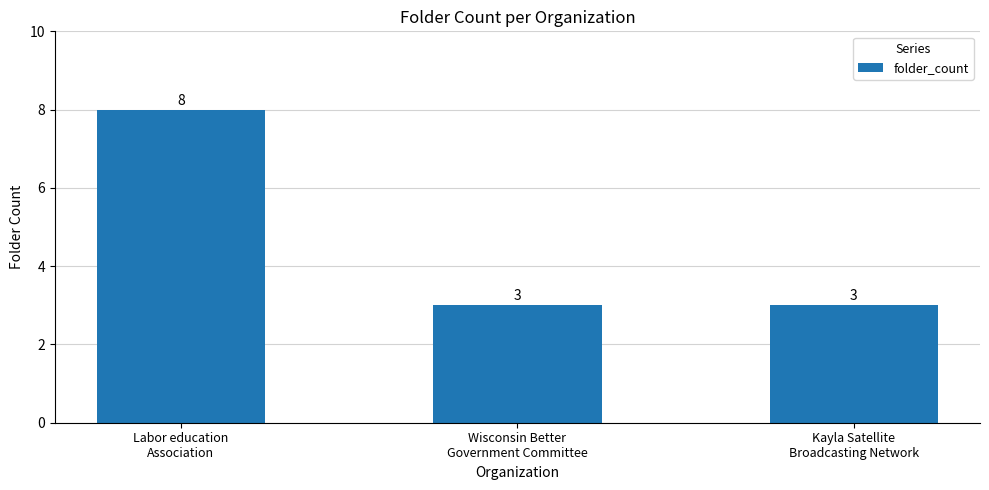

Between Kayla Satellite
Broadcasting Network and Labor education
Association, which is larger?

Labor education
Association